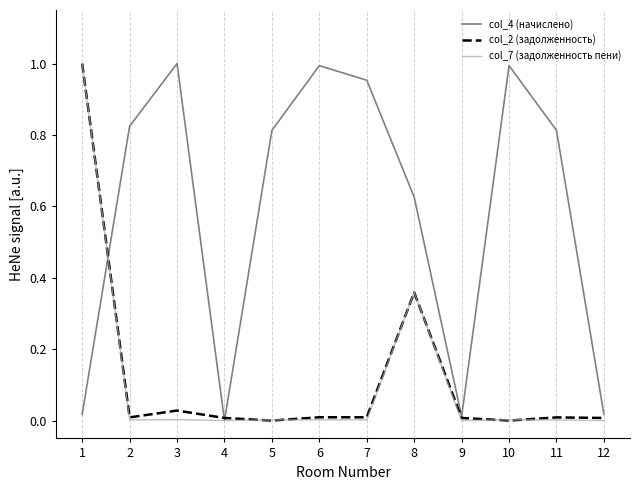

What is the difference between the highest and lowest values at 8?

0.3